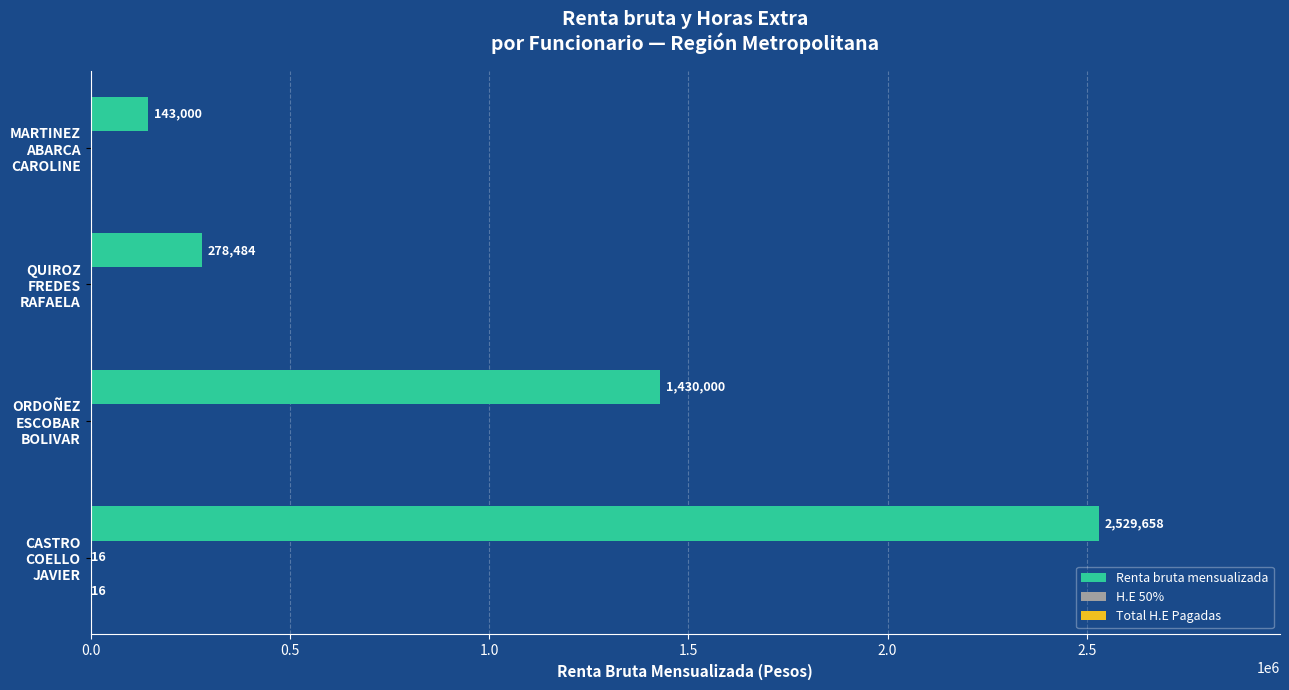

Which series has the largest total across all categories?

Renta bruta mensualizada